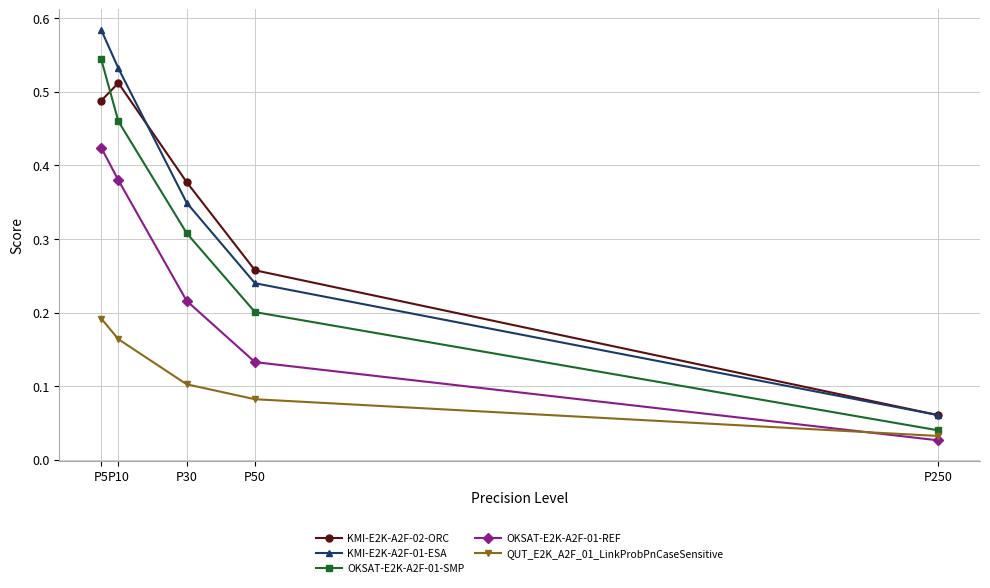

Rank the series by their maximum value, from lowest to highest.

QUT_E2K_A2F_01_LinkProbPnCaseSensitive, OKSAT-E2K-A2F-01-REF, KMI-E2K-A2F-02-ORC, OKSAT-E2K-A2F-01-SMP, KMI-E2K-A2F-01-ESA